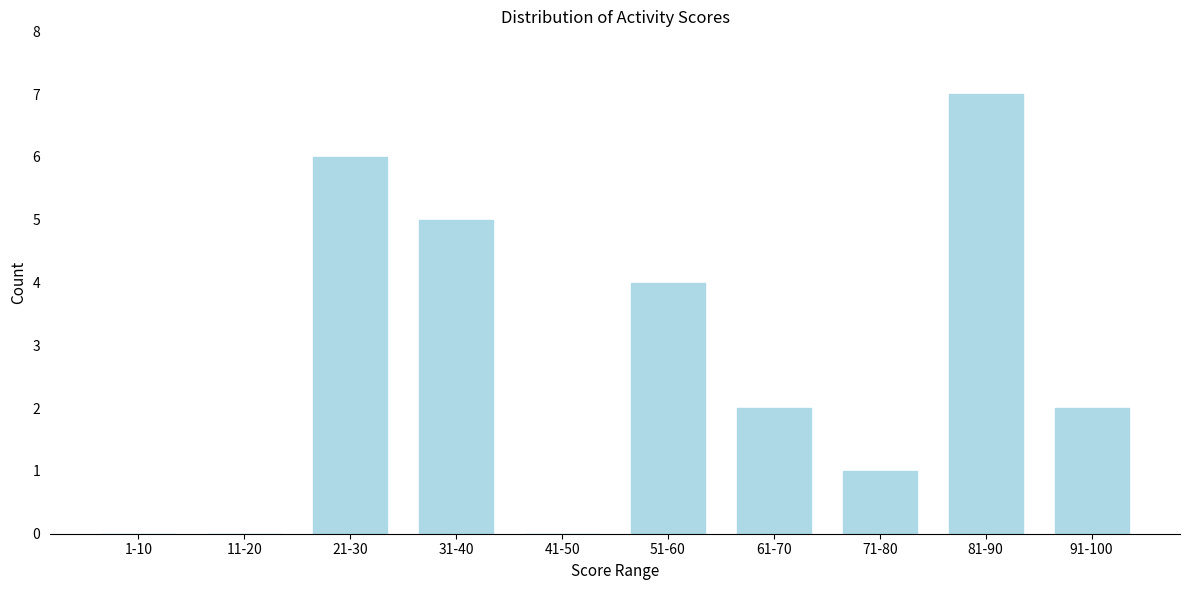

Reading right to left, what are all the values shown in this chart?

91-100=2	81-90=7	71-80=1	61-70=2	51-60=4	41-50=0	31-40=5	21-30=6	11-20=0	1-10=0